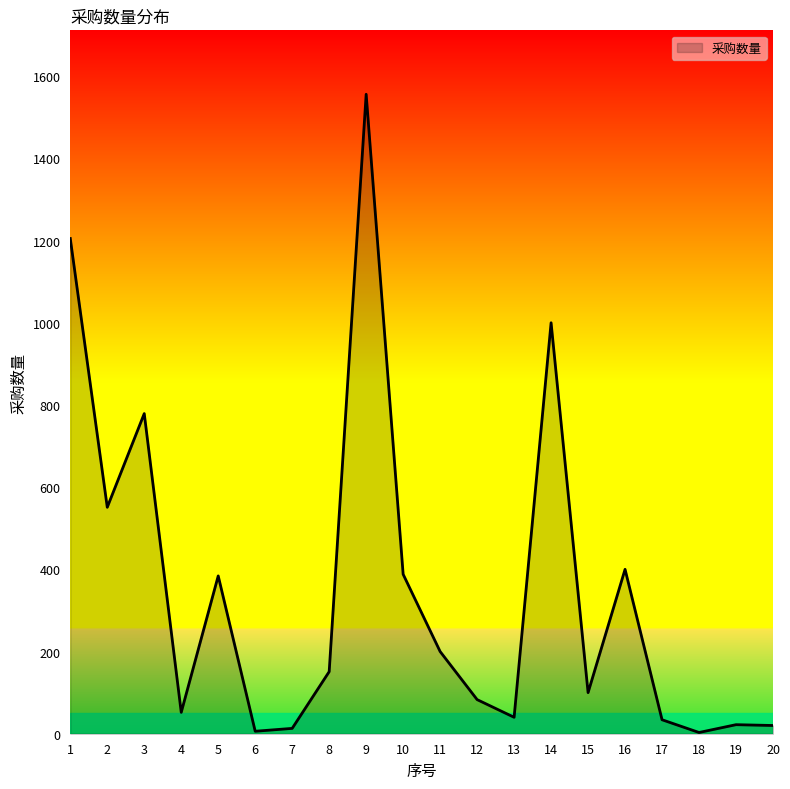

What is the maximum value shown in the chart?

1556